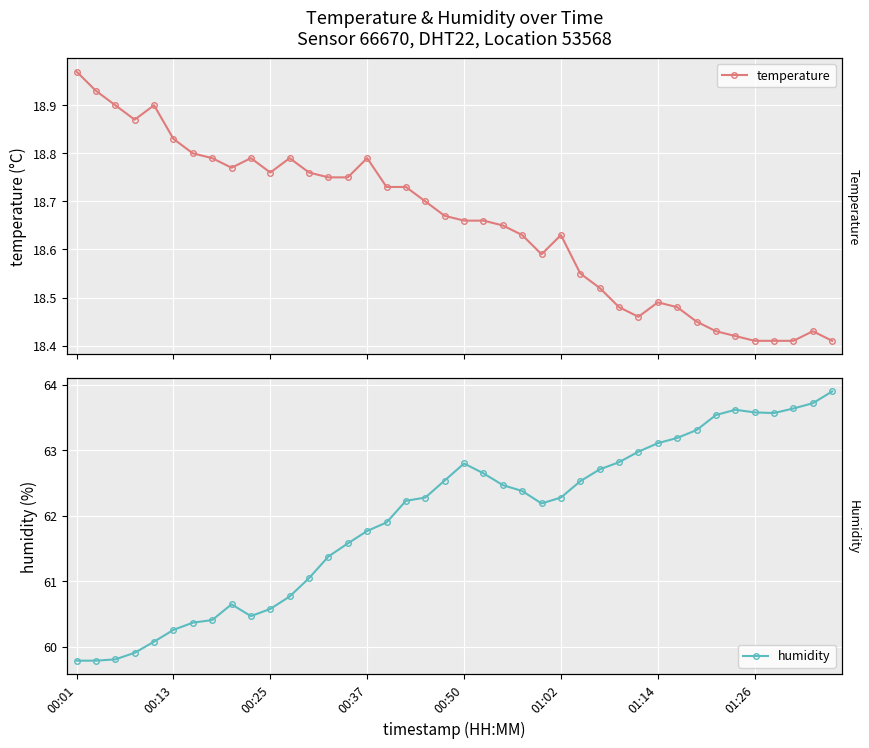

Which series has the widest spread of values?

humidity